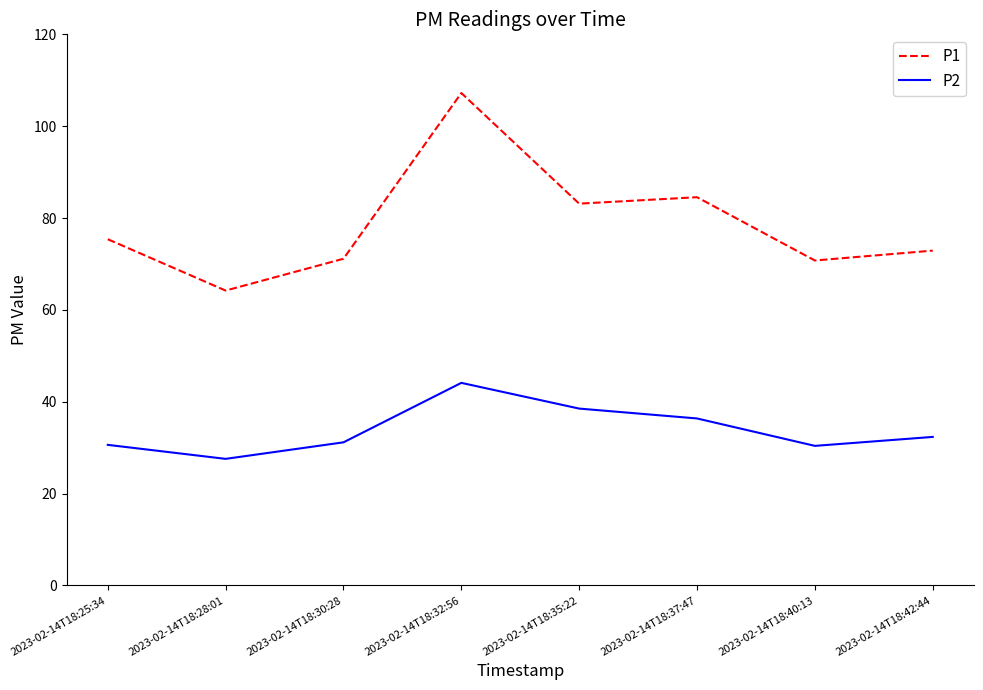

List the series in order of their peak value, highest first.

P1, P2